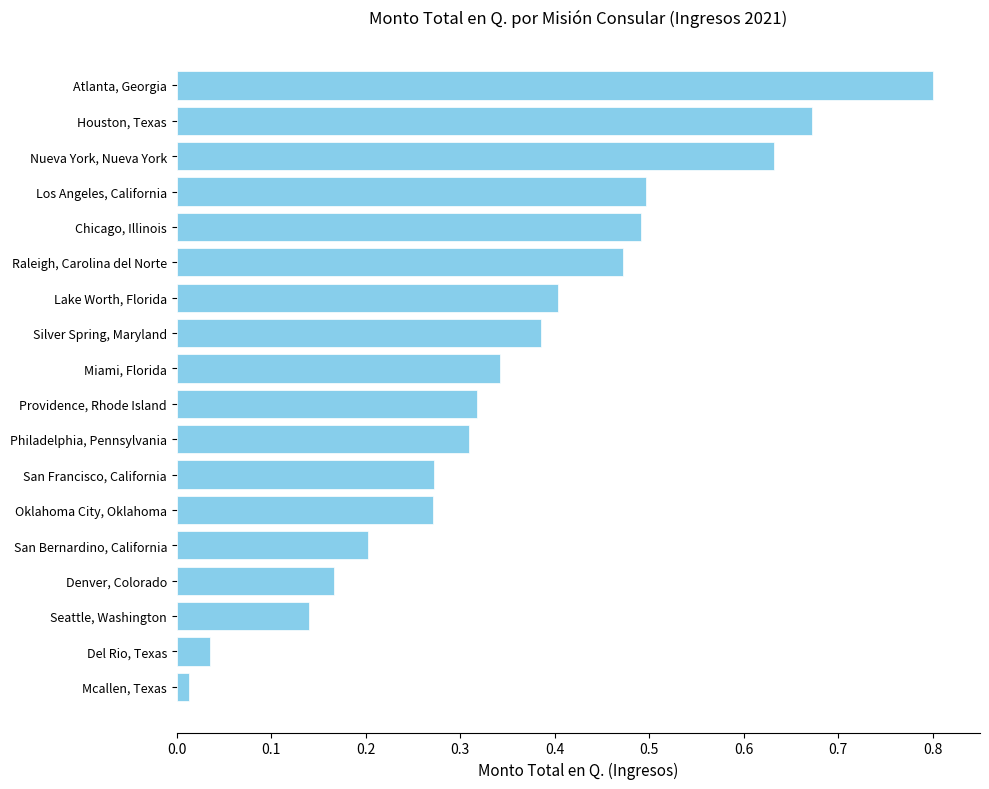

List the labels in order of value, largest first.

Atlanta, Georgia, Houston, Texas, Nueva York, Nueva York, Los Angeles, California, Chicago, Illinois, Raleigh, Carolina del Norte, Lake Worth, Florida, Silver Spring, Maryland, Miami, Florida, Providence, Rhode Island, Philadelphia, Pennsylvania, San Francisco, California, Oklahoma City, Oklahoma, San Bernardino, California, Denver, Colorado, Seattle, Washington, Del Rio, Texas, Mcallen, Texas